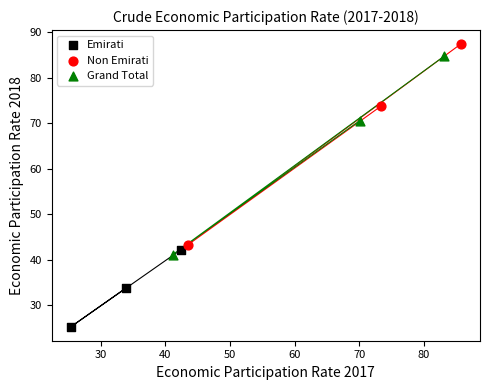

Which series contains the lowest Y value?

Emirati